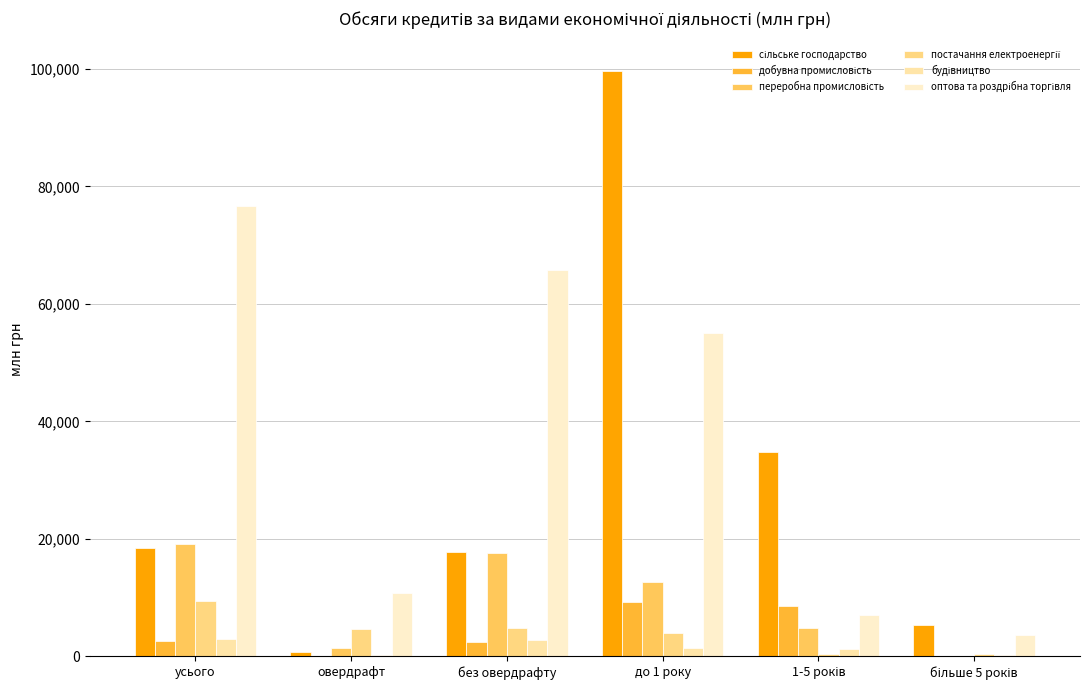

How many groups of bars are there?

6